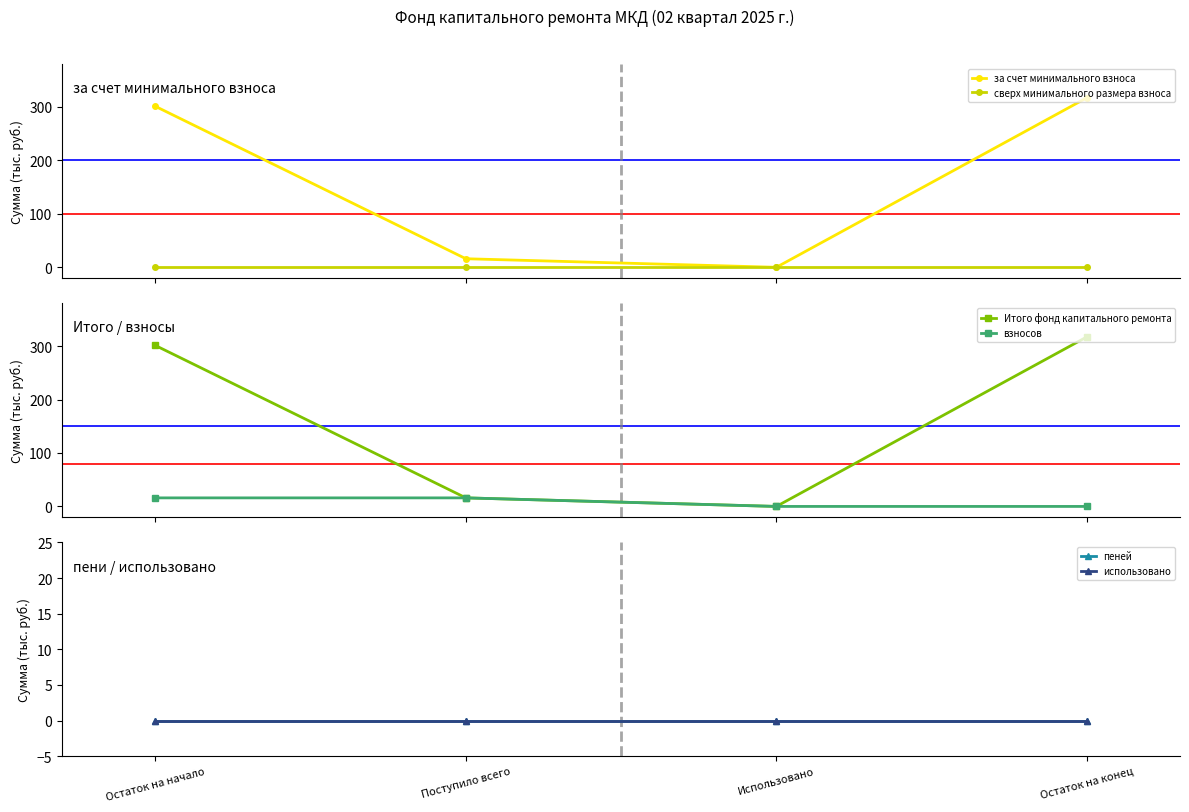

How many values in the взносов series exceed 16?

2